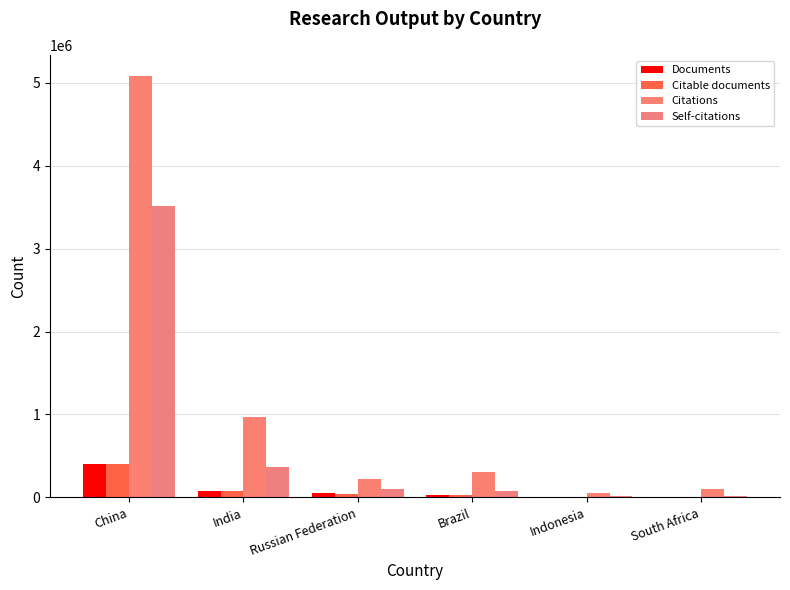

What is the spread (max minus min) of values at Indonesia?

46115